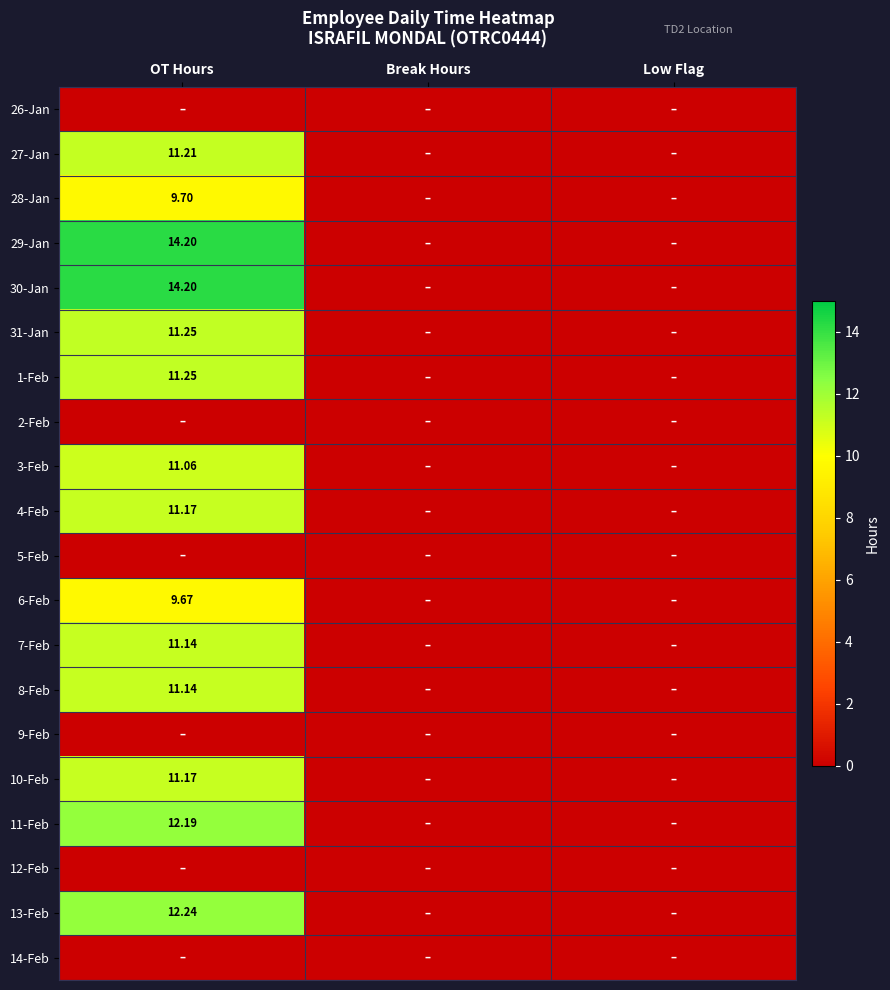

Is the value of 28-Jan at OT Hours greater than the value of 1-Feb at OT Hours?

No